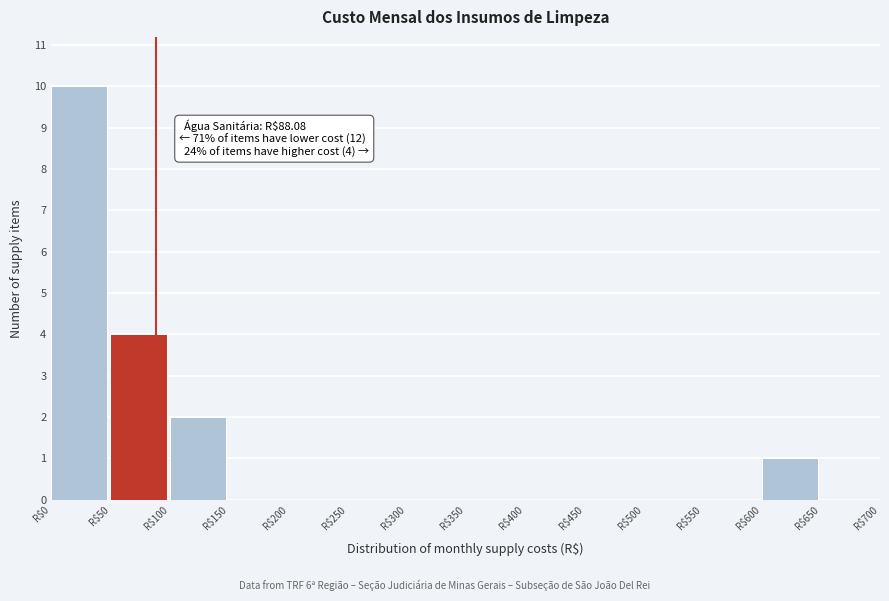

Over which range of the x-axis is the bar tallest?

0 to 50